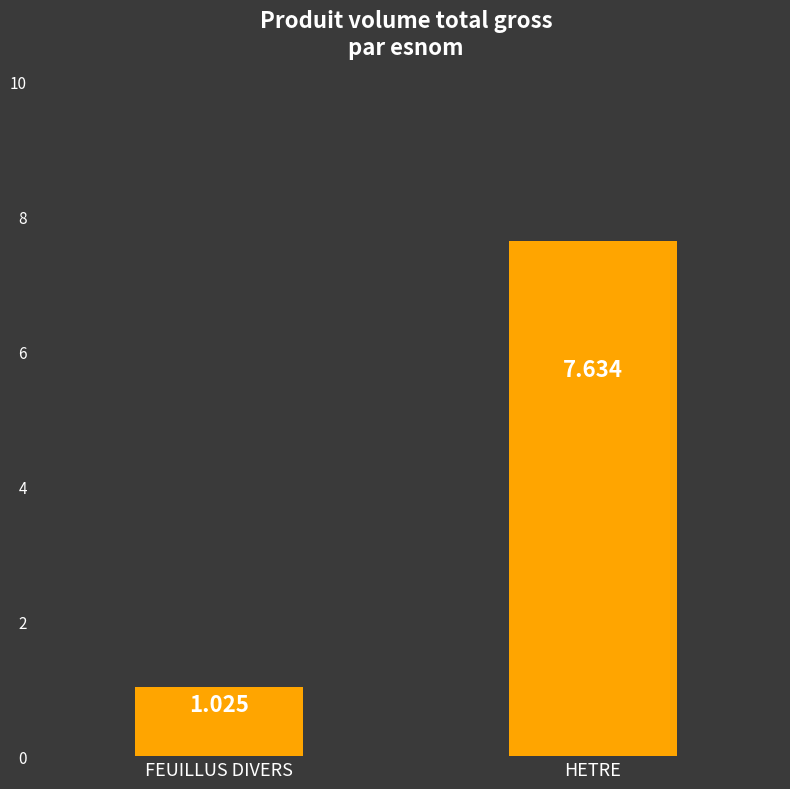

What is the difference between the values at FEUILLUS DIVERS and HETRE?

6.6